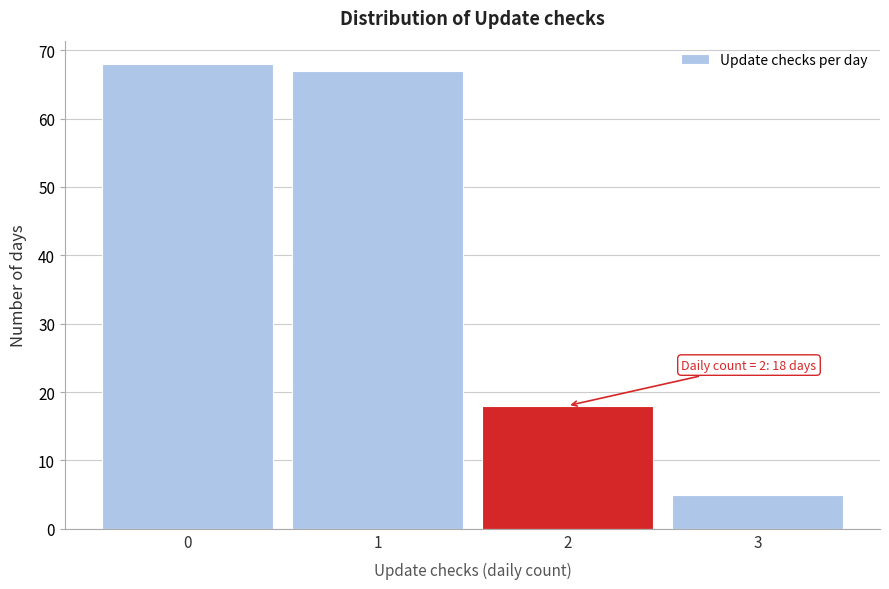

Which range on the x-axis has the tallest bar?

-0.5 to 0.5